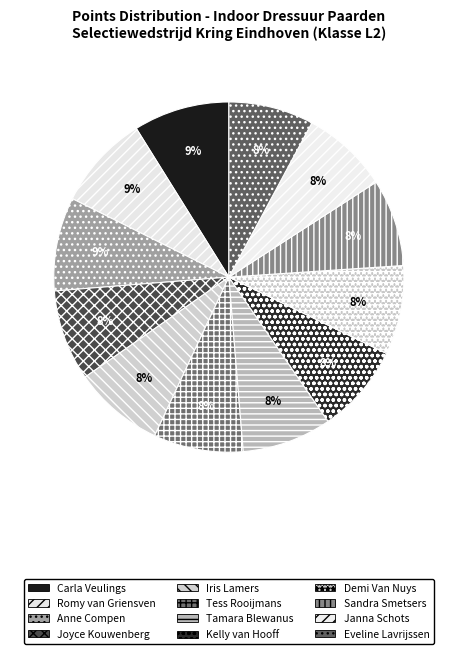

How many segments does this pie chart have?

12